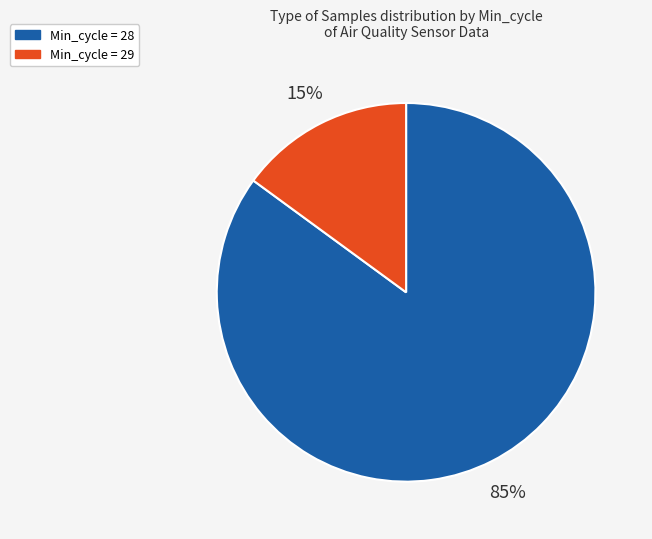

To the nearest percent, what is the difference between the largest and smallest slice percentages?

70%